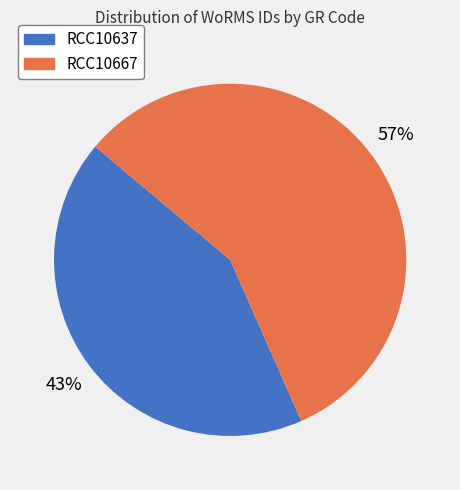

To the nearest percent, what is the average slice percentage?

50%